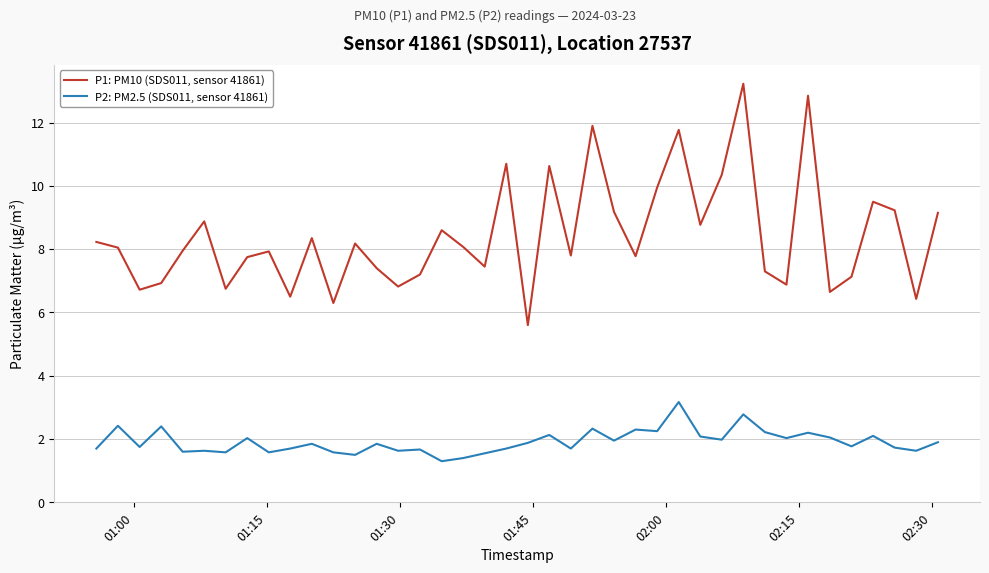

What is the minimum value for P1: PM10 (SDS011, sensor 41861)?

5.6